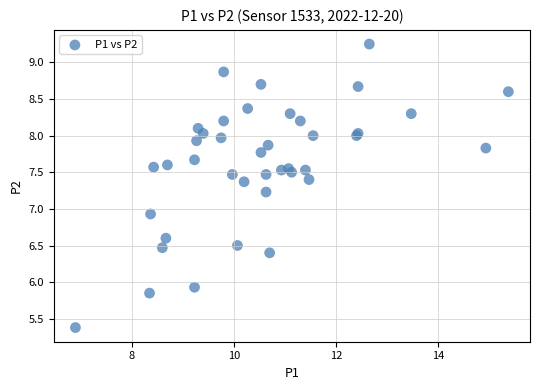

What Y value in the scatter plot is closest to 7?

6.9